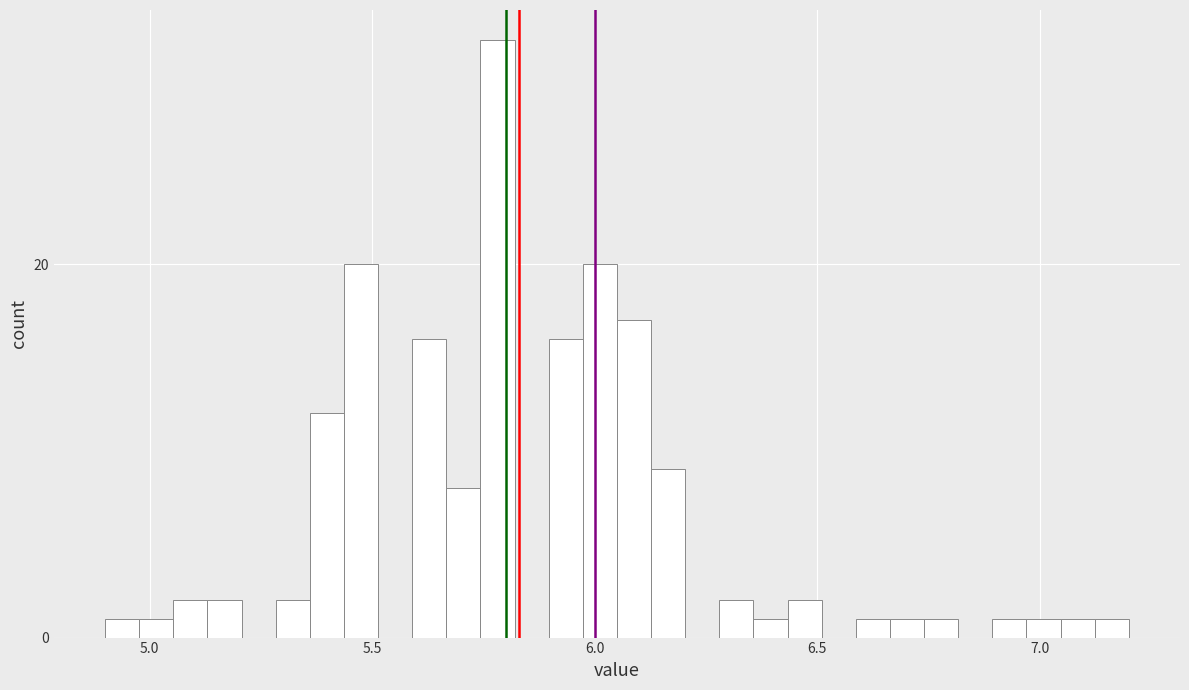

Read against the x-axis, roughly where is the centre of the tallest bar?

5.80